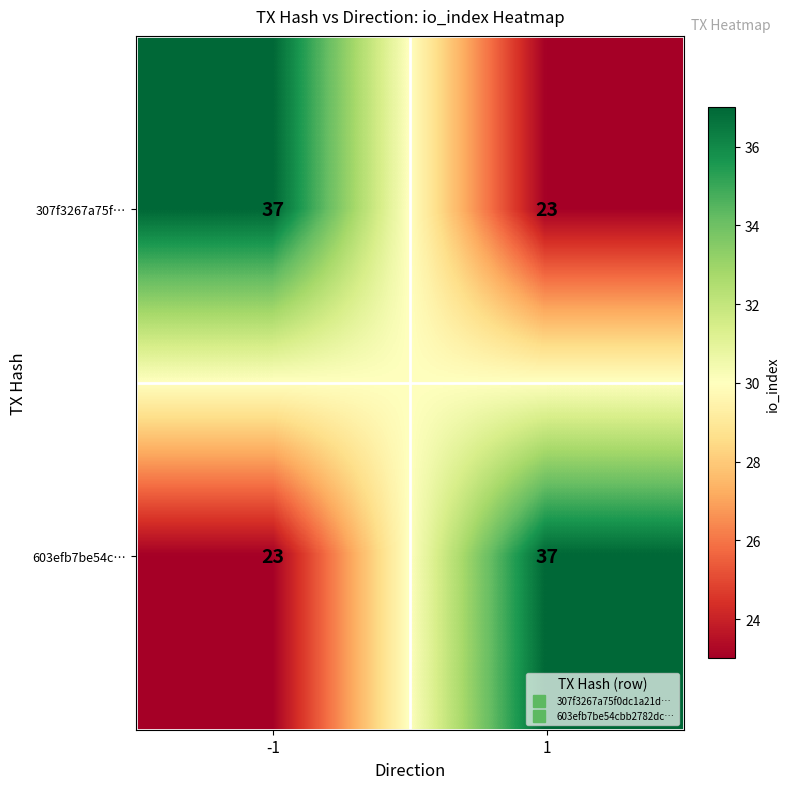

What is the greatest value displayed?

37